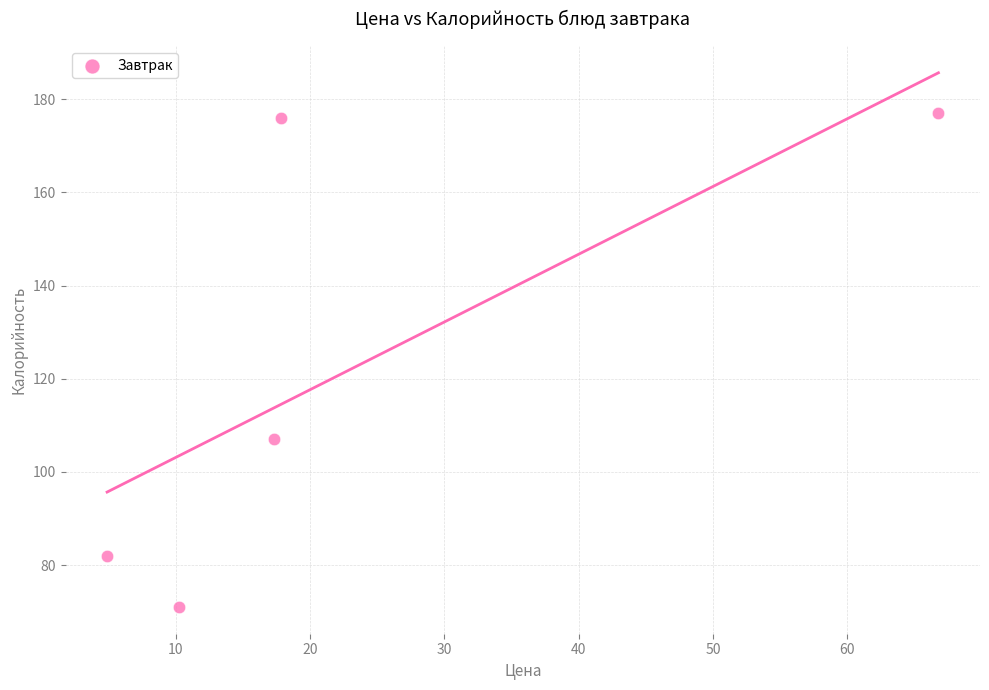

What is the range of Y values (max minus min)?

106